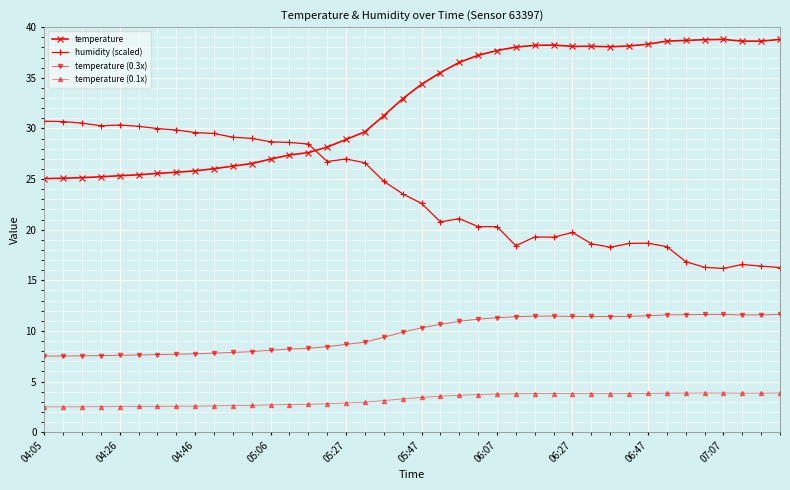

What is the sum of all temperature (0.1x) values?

129.7